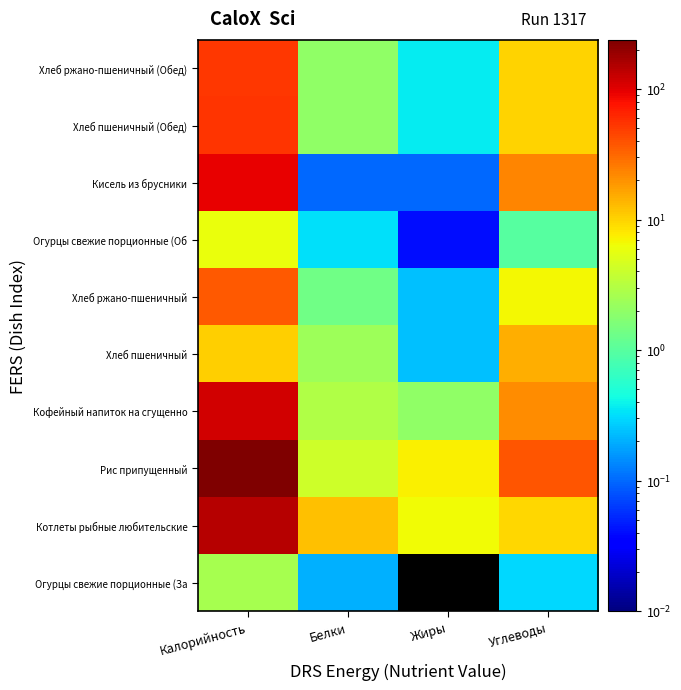

Reading left to right, list all the values displayed in this chart.

Огурцы свежие порционные (За: Калорийность=2.6	Белки=0.2	Жиры=0.0	Углеводы=0.3
Котлеты рыбные любительские: Калорийность=145.0	Белки=12.3	Жиры=6.4	Углеводы=9.5
Рис припущенный: Калорийность=238.0	Белки=4.2	Жиры=7.3	Углеводы=38.9
Кофейный напиток на сгущенно: Калорийность=113.0	Белки=2.9	Жиры=2.0	Углеводы=20.9
Хлеб пшеничный: Калорийность=10.5	Белки=2.3	Жиры=0.2	Углеводы=14.8
Хлеб ржано-пшеничный: Калорийность=36.2	Белки=1.3	Жиры=0.2	Углеводы=6.8
Огурцы свежие порционные (Об: Калорийность=6.0	Белки=0.3	Жиры=0.0	Углеводы=1.0
Кисель из брусники: Калорийность=96.0	Белки=0.1	Жиры=0.1	Углеводы=23.0
Хлеб пшеничный (Обед): Калорийность=54.3	Белки=2.0	Жиры=0.4	Углеводы=10.2
Хлеб ржано-пшеничный (Обед): Калорийность=52.0	Белки=2.0	Жиры=0.4	Углеводы=10.0